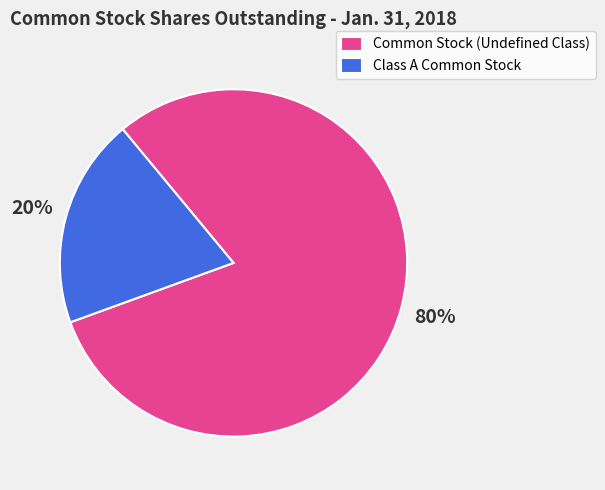

To the nearest percent, what is the average slice percentage?

50%